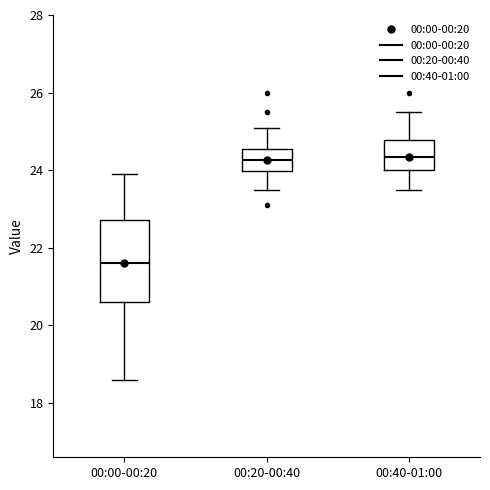

Comparing the boxes themselves (not the whiskers), which one is the tallest?

00:00-00:20